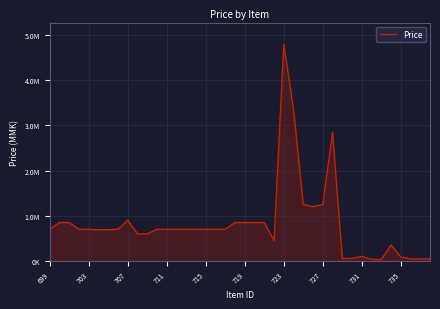

Is this an area chart (filled region under the line)?

Yes